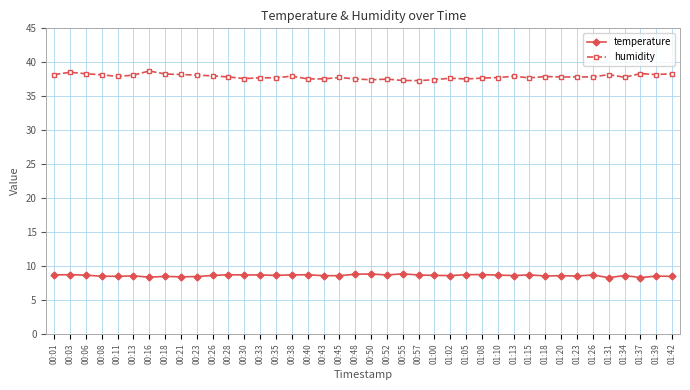

What is the label of the 34th point from the left?

01:23